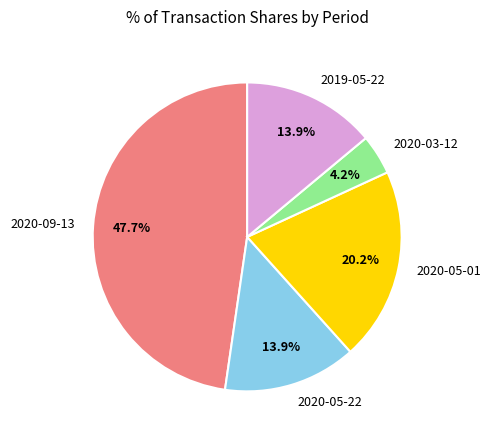

What is the smallest slice in the pie chart?

2020-03-12